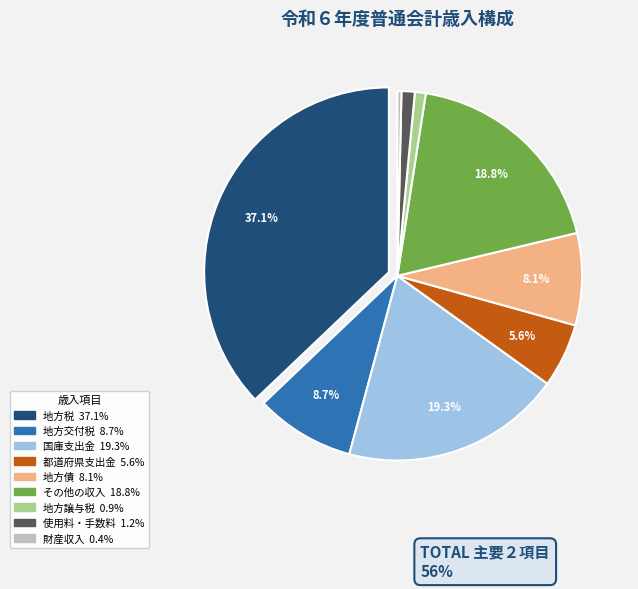

Is it true that その他の収入 is 10% of the pie?

False